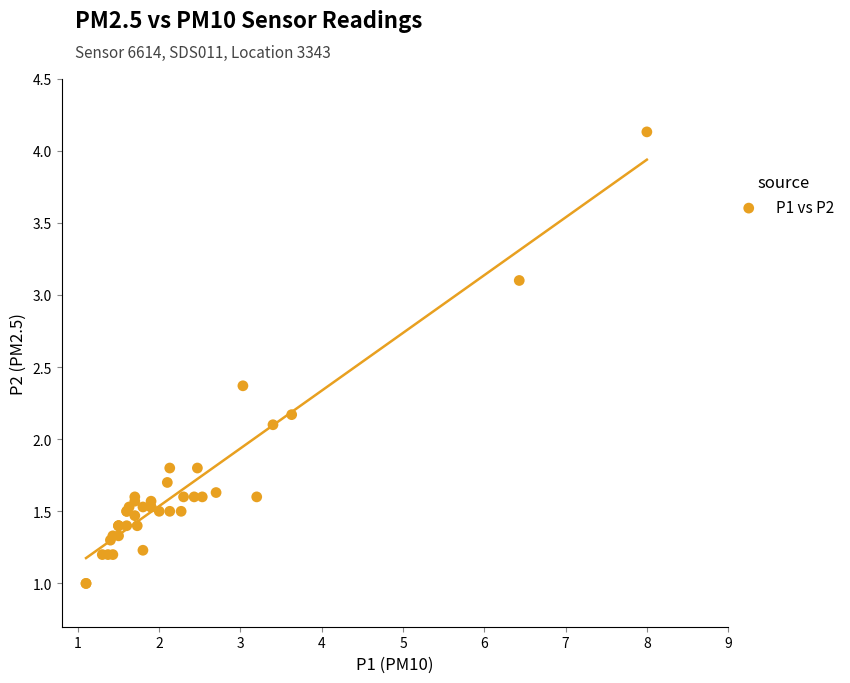

What Y value in the scatter plot is closest to 2?

2.1